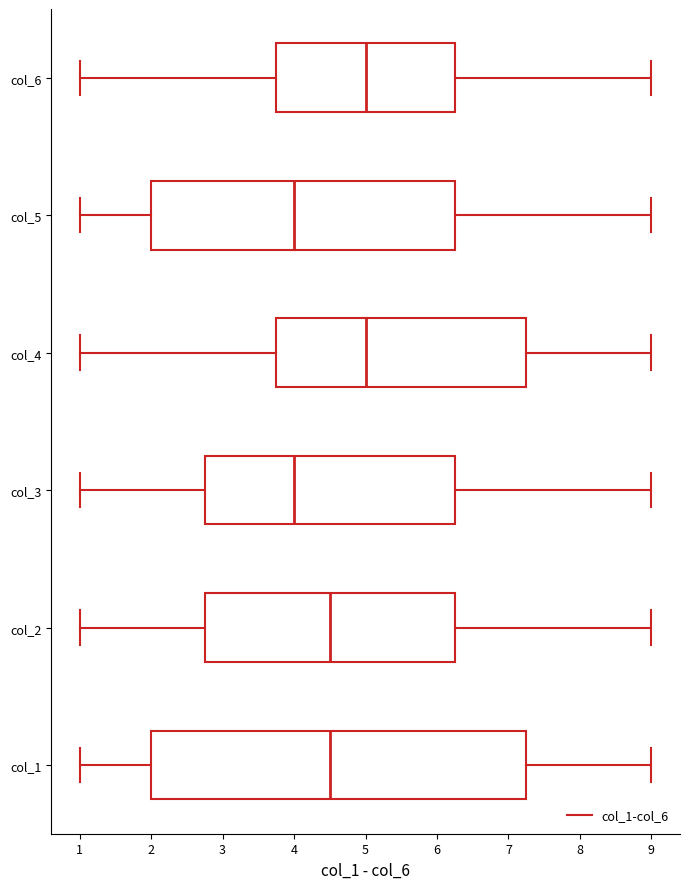

Reading bottom to top, read every box against the x-axis: the position of its median line, the range the box covers, and the ends of its whiskers. The values are not printed on the chart, so give them approximately, as read against the axis.

col_1: median 4.5, box 2.0 to 7.3, whiskers 1.0 to 9.0
col_2: median 4.5, box 2.8 to 6.3, whiskers 1.0 to 9.0
col_3: median 4.0, box 2.8 to 6.3, whiskers 1.0 to 9.0
col_4: median 5.0, box 3.8 to 7.3, whiskers 1.0 to 9.0
col_5: median 4.0, box 2.0 to 6.3, whiskers 1.0 to 9.0
col_6: median 5.0, box 3.8 to 6.3, whiskers 1.0 to 9.0